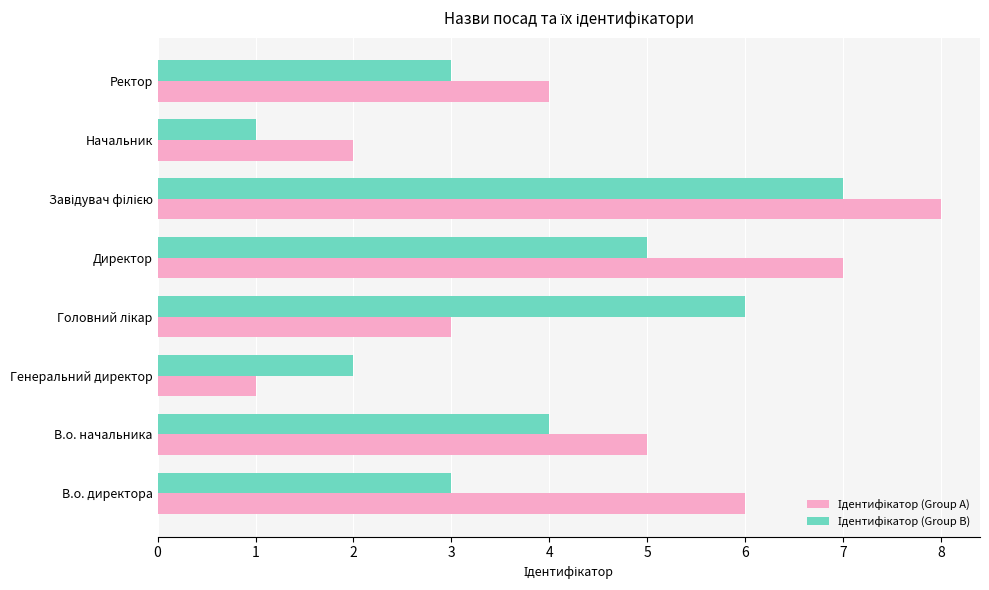

What is the total value across all series at Директор?

12